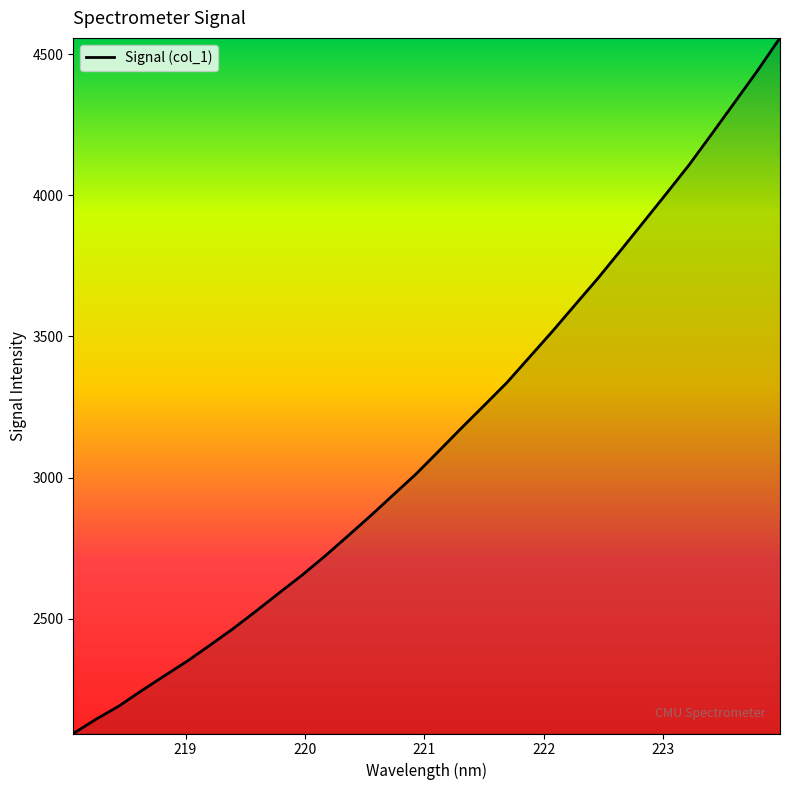

What is the difference between the maximum and minimum values?

2463.6